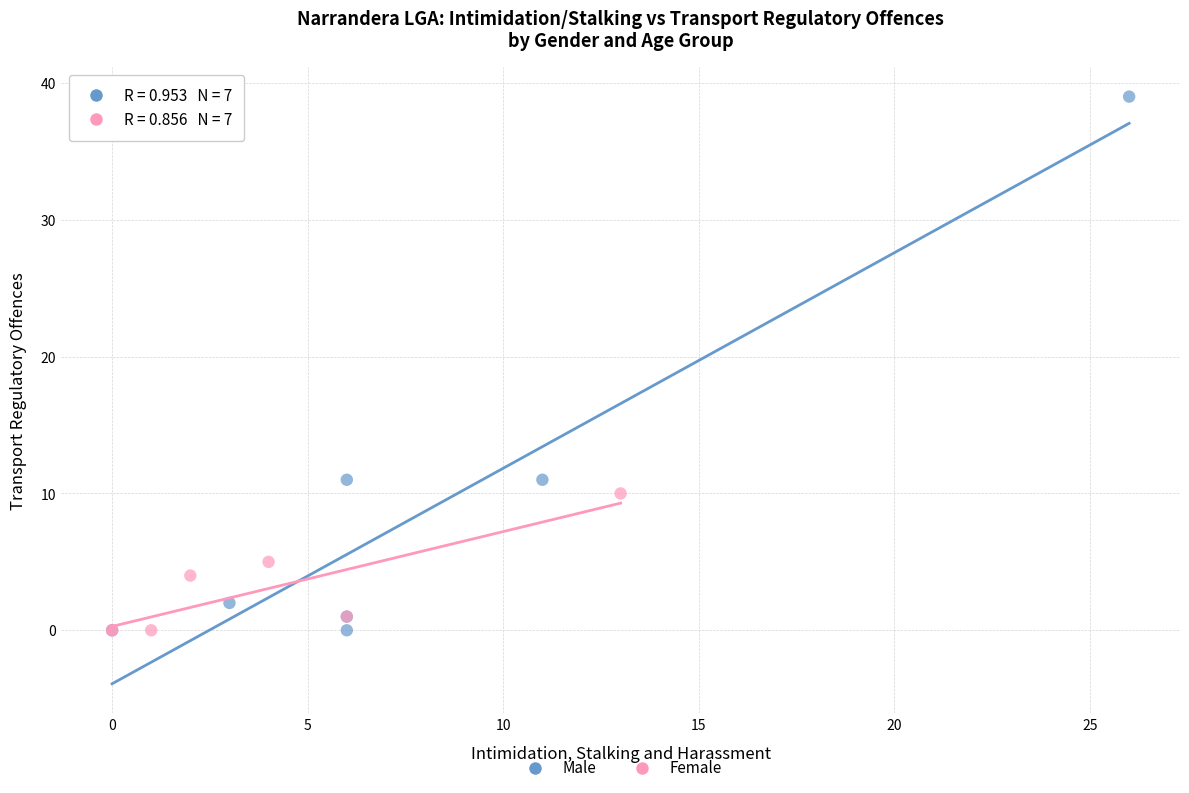

Which series reaches the maximum Y coordinate?

Male